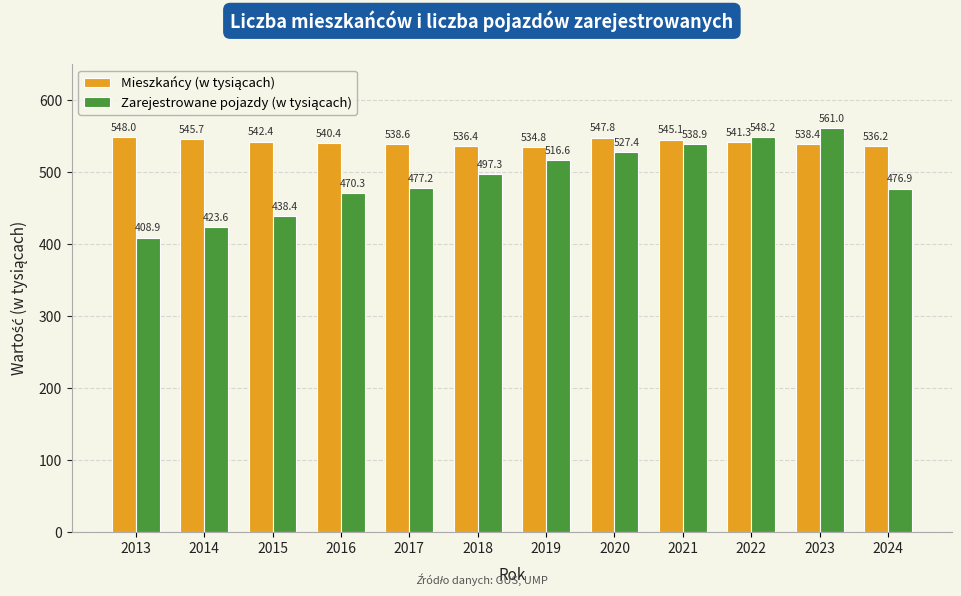

At how many categories does at least one series exceed 453?

12